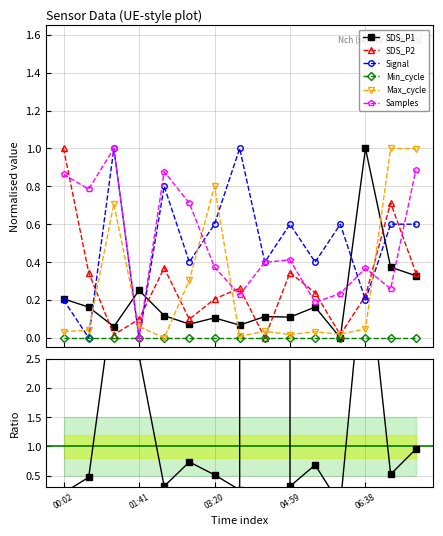

What is the label of the 5th point from the left?

02:14